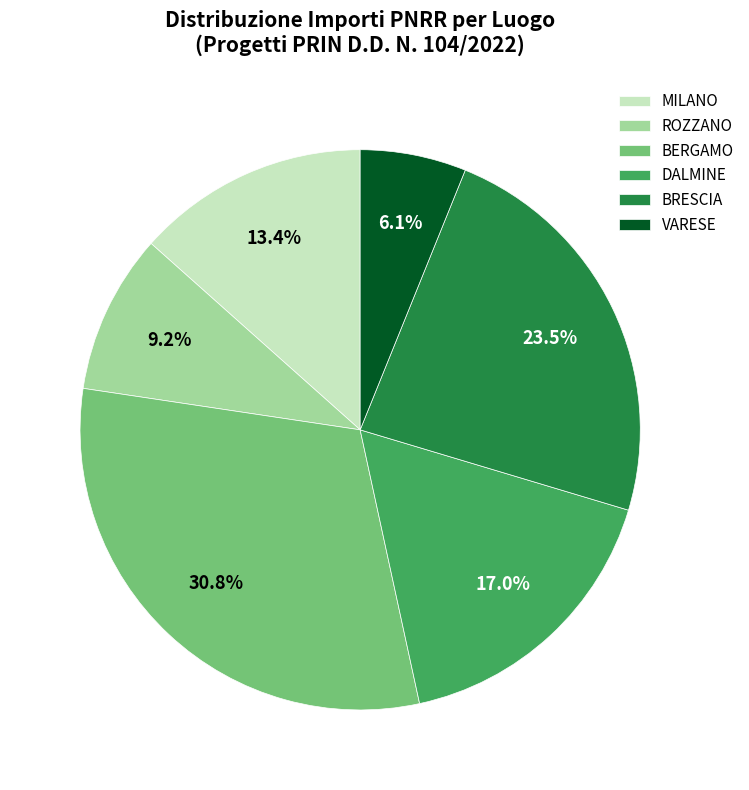

Rank the categories by value from highest to lowest.

BERGAMO, BRESCIA, DALMINE, MILANO, ROZZANO, VARESE